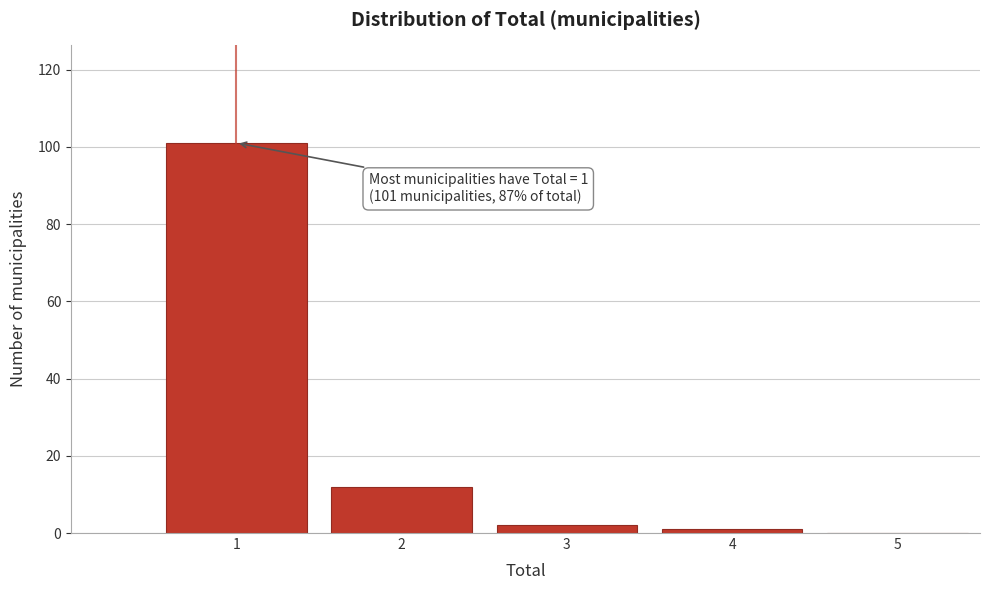

Reading right to left, extract all data points from this chart.

5=0	4=1	3=2	2=12	1=101